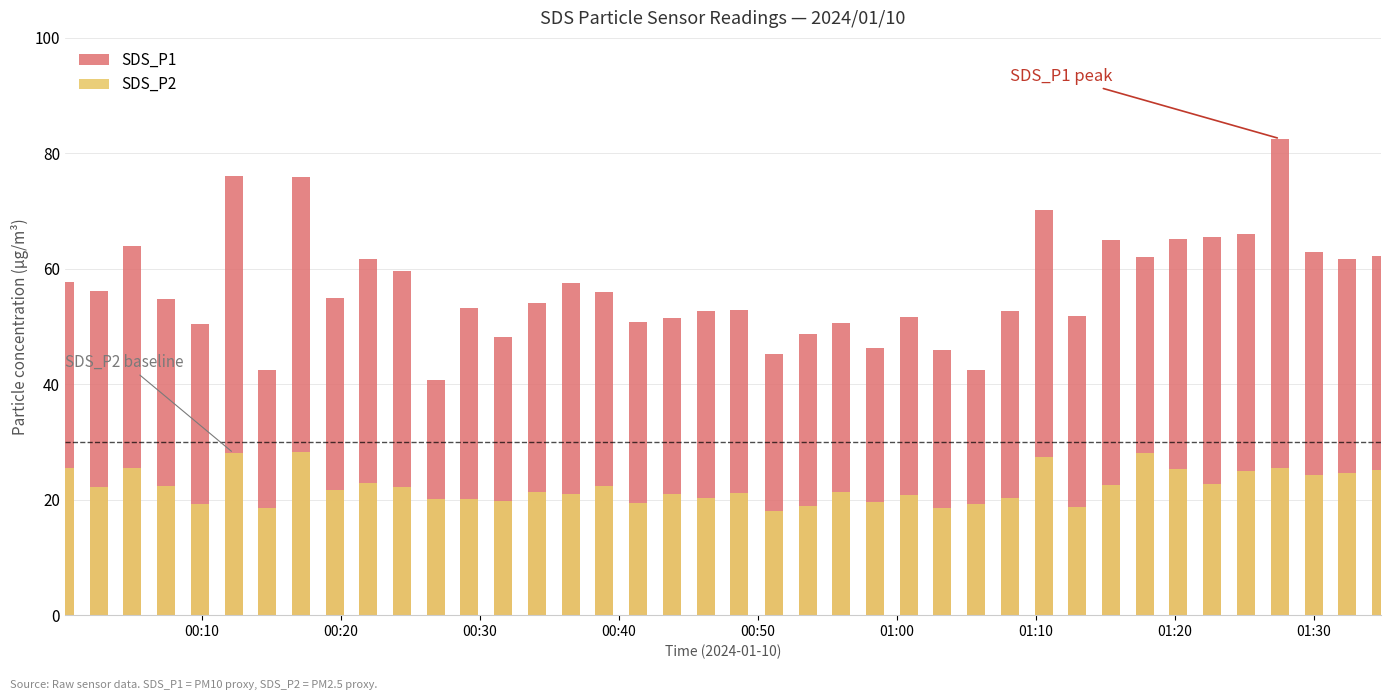

Rank the series by their average value, from highest to lowest.

SDS_P1, SDS_P2